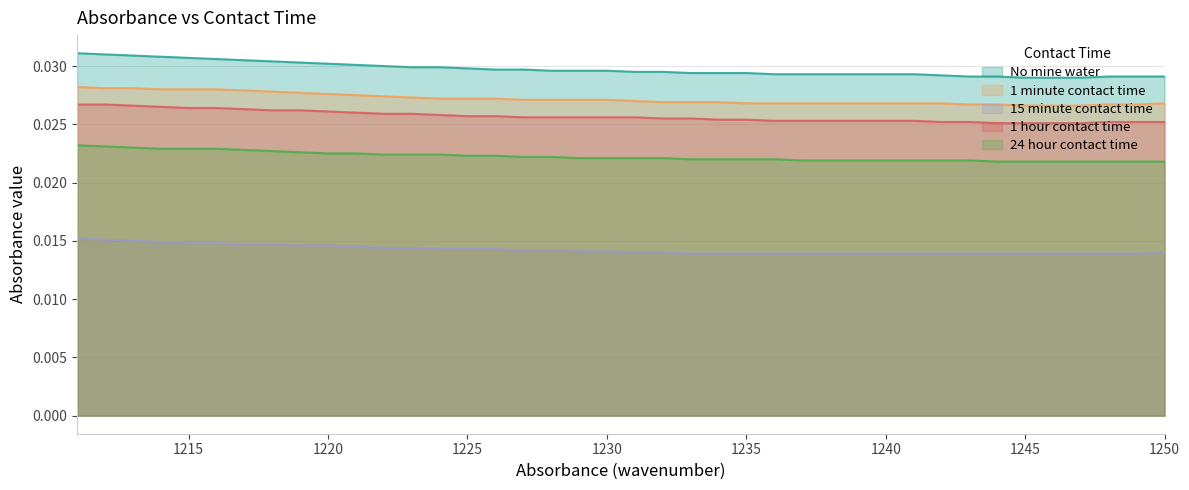

True or false: No mine water and 1 minute contact time intersect in this chart.

False